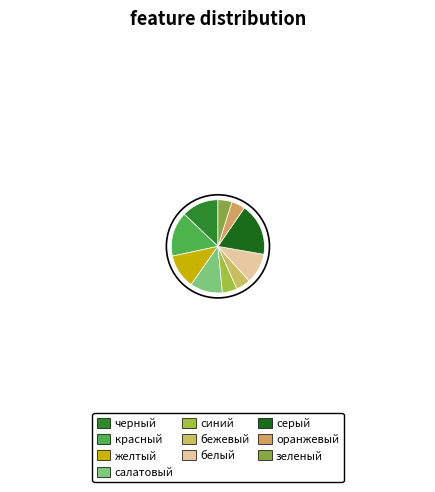

Which category has the smallest portion of the pie?

оранжевый